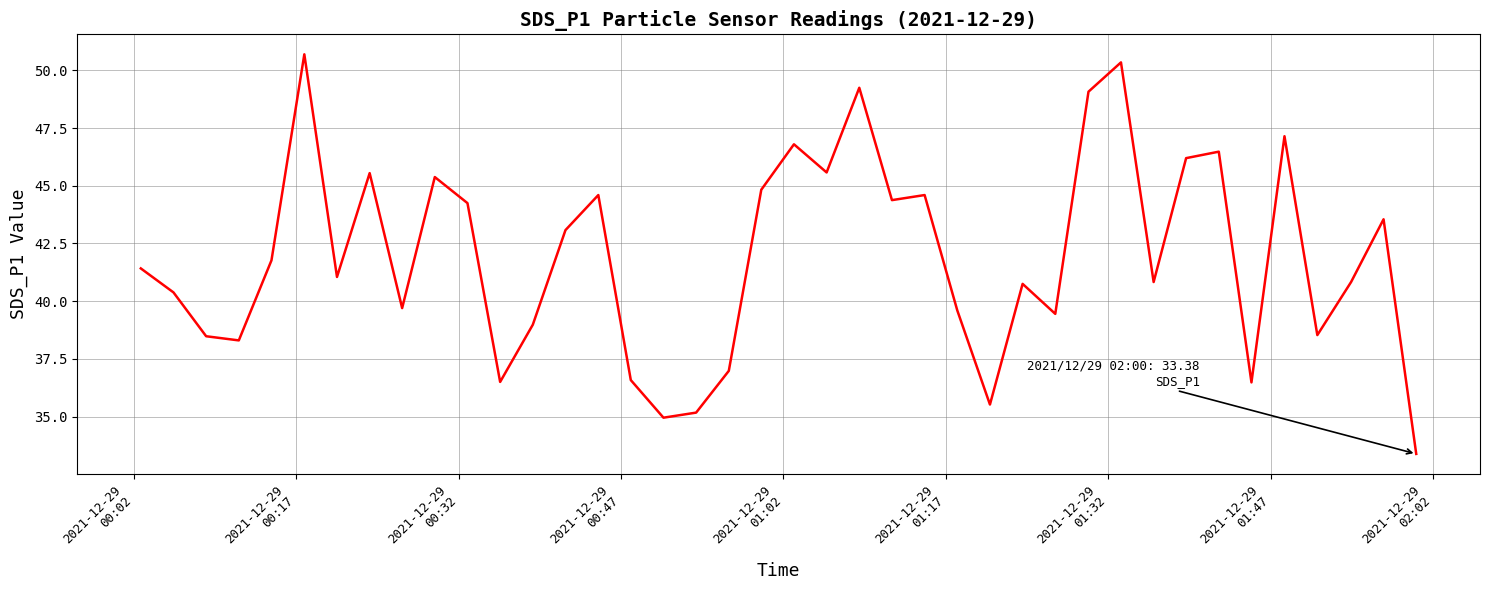

True or false: there are more than 0 points higher than both neighbors.

True